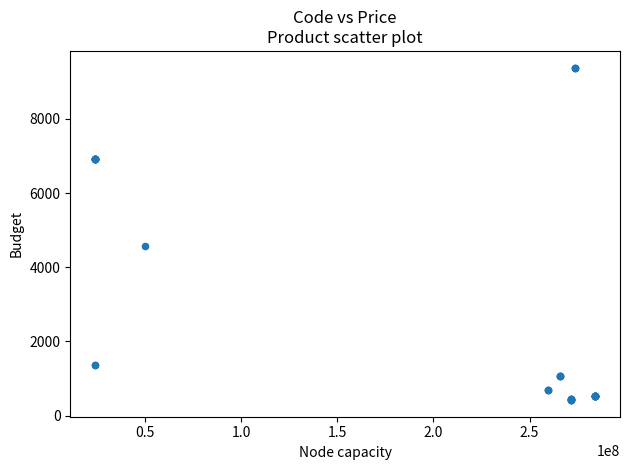

What Y value in the scatter plot is closest to 4900?

4561.9